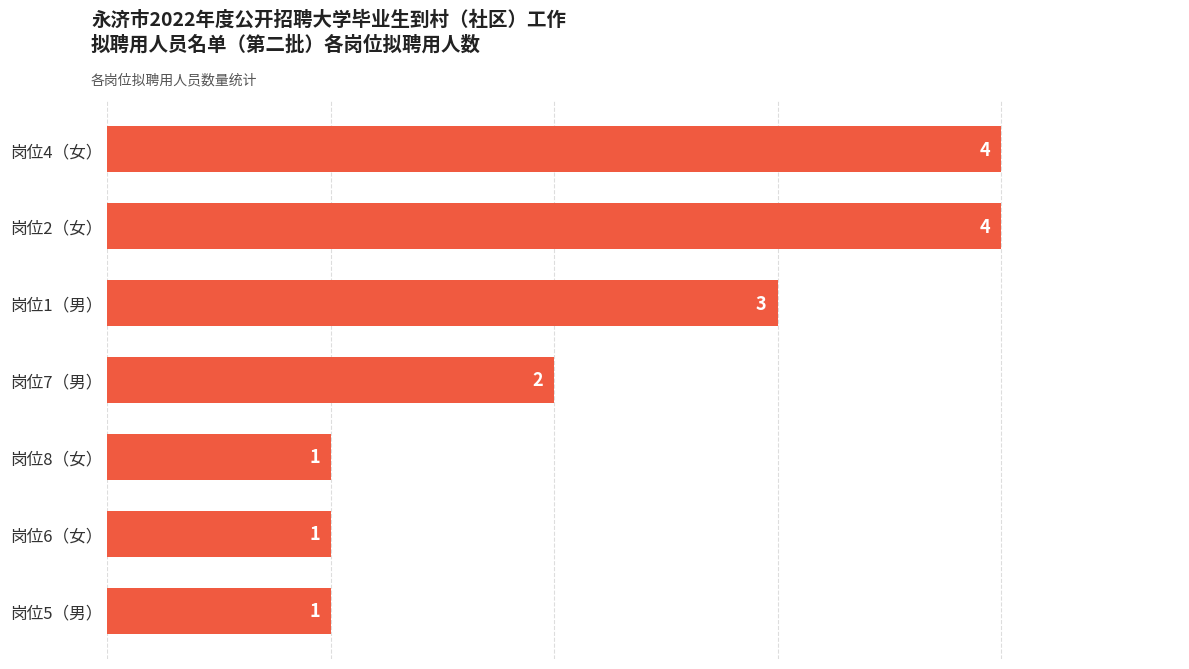

How many bars are there in total?

7